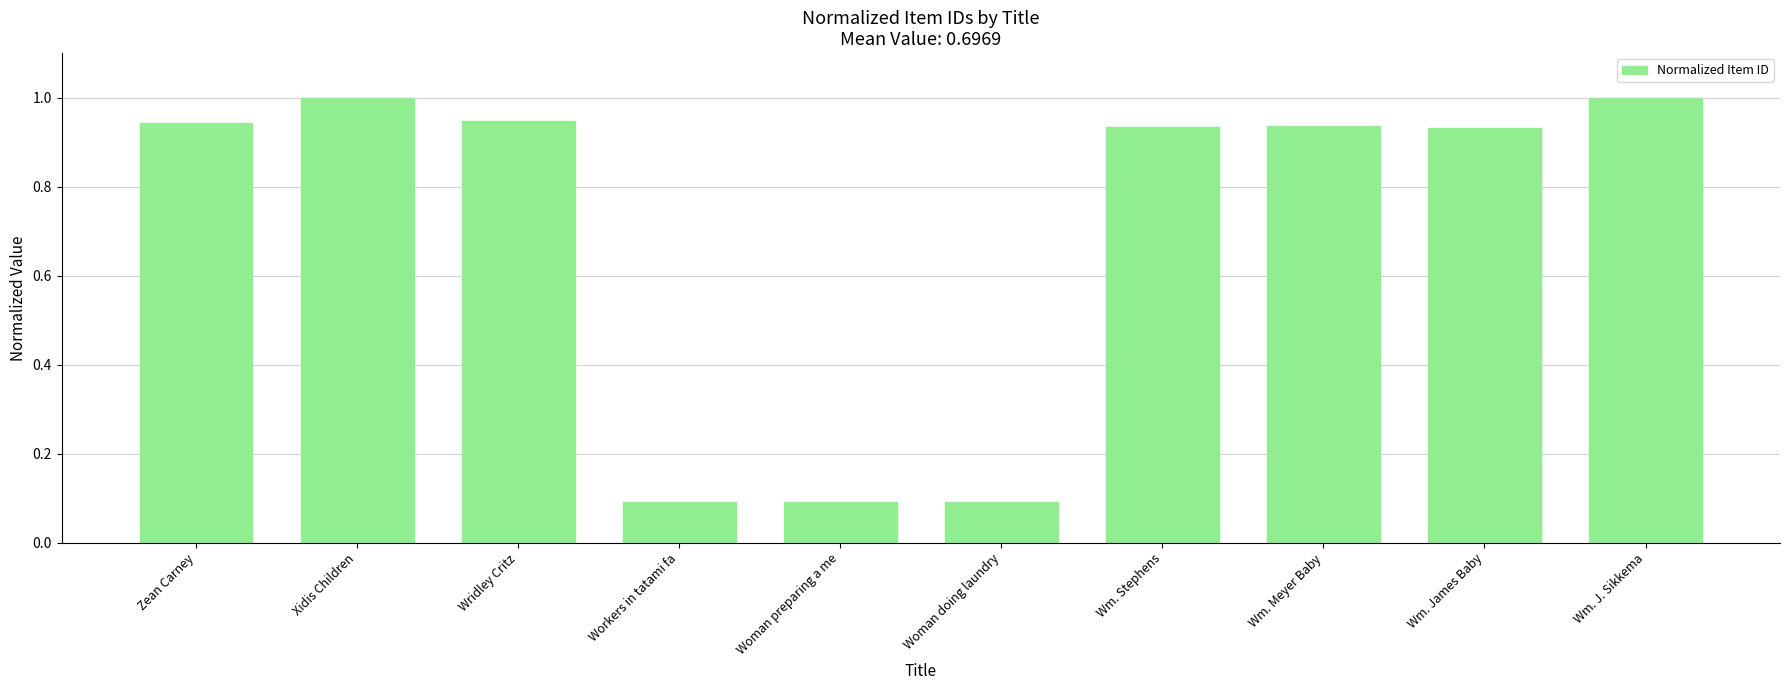

What is the greatest value displayed?

1.0